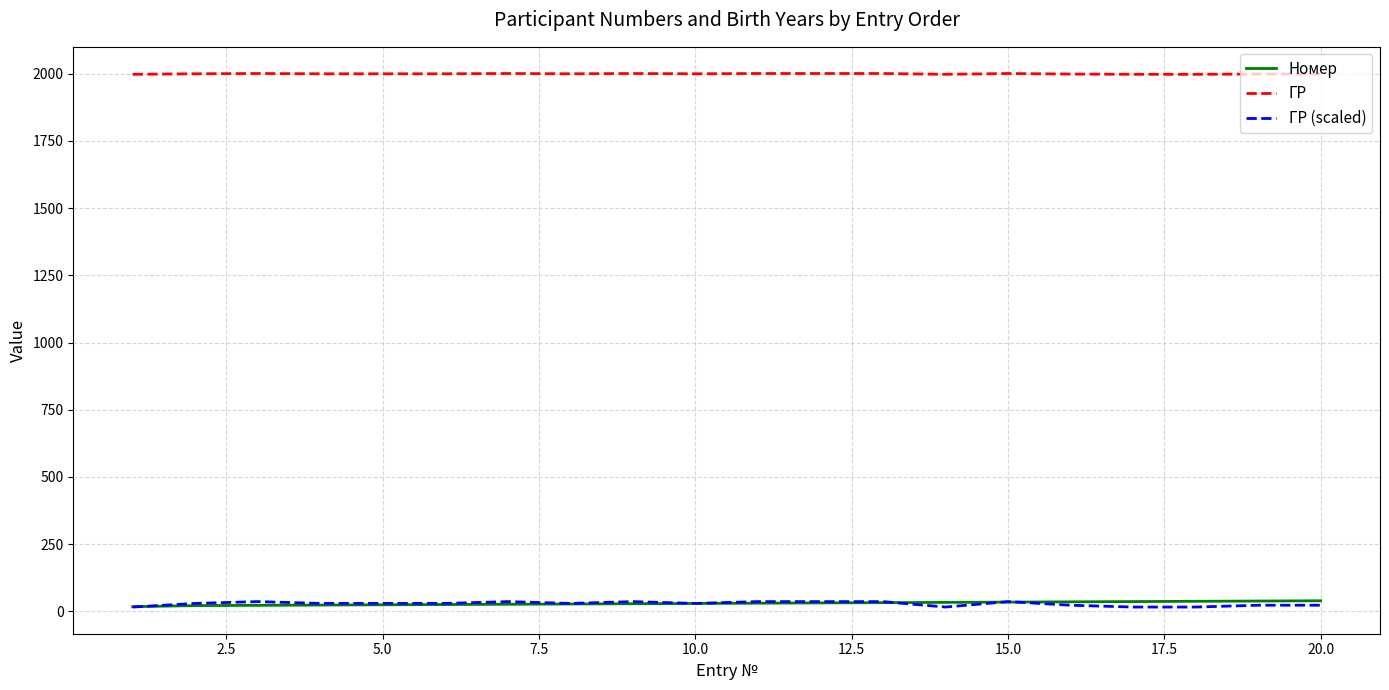

What is the greatest value displayed?

2001.0